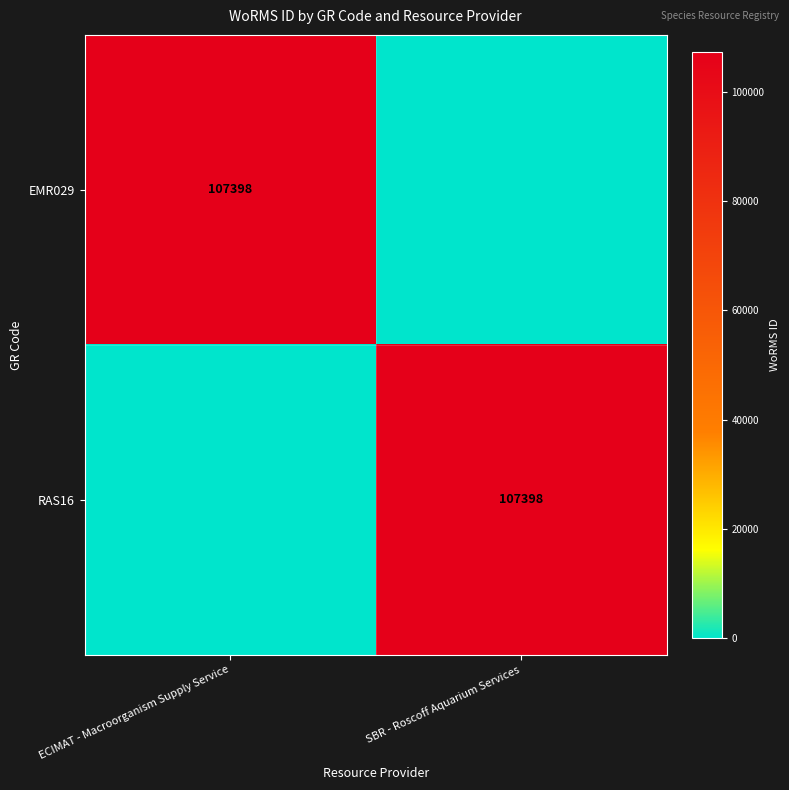

The value of RAS16 at SBR - Roscoff Aquarium Services is 189349. True or false?

False